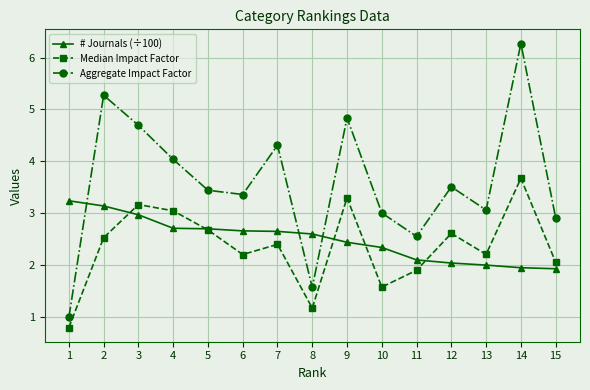

At how many categories does at least one series exceed 6?

1